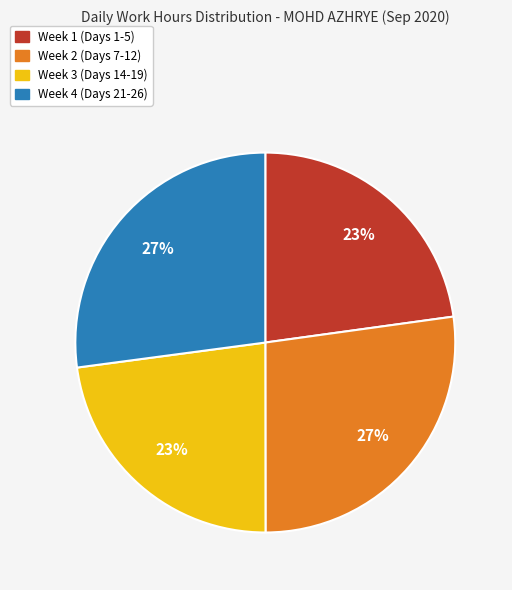

To the nearest percent, what is the average slice percentage?

25%